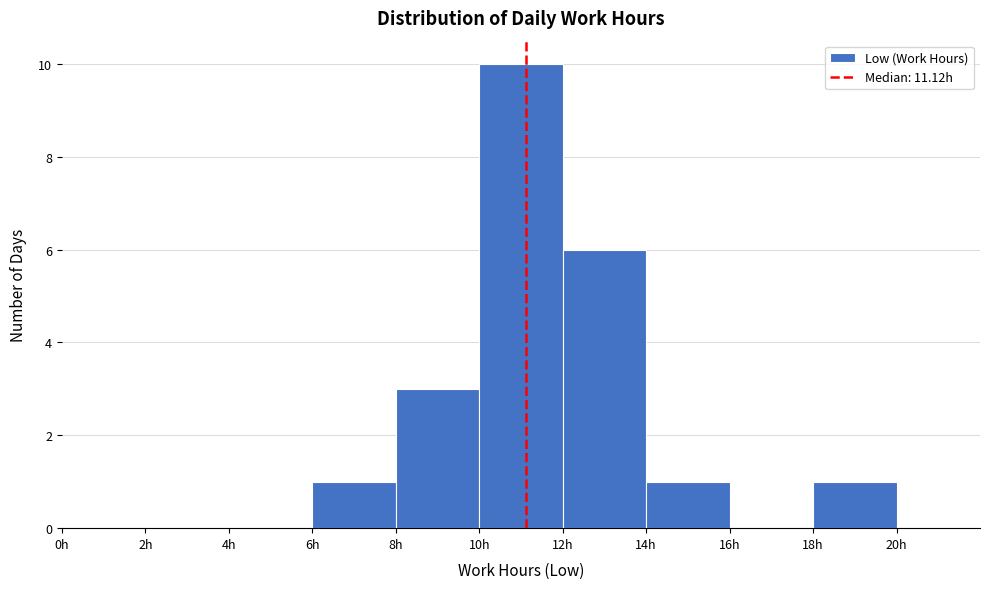

What is the height of the bar covering 6 to 8 on the x-axis? The values are not printed on the chart, so give them approximately, as read against the axis.

1